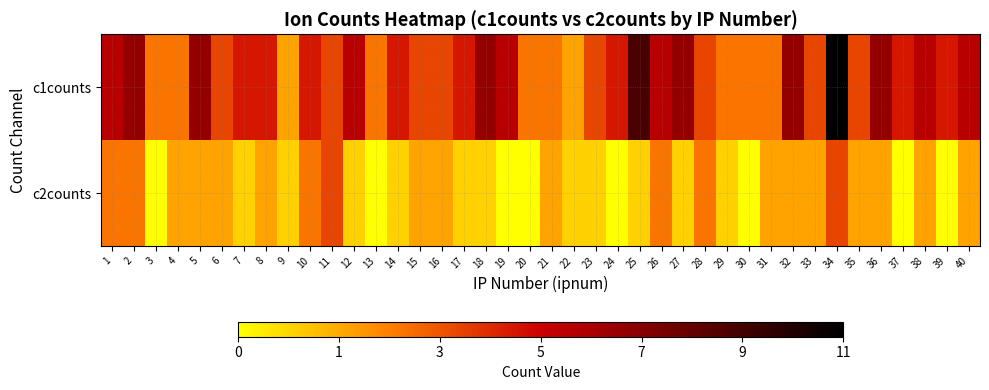

At how many categories does at least one series exceed 7?

2